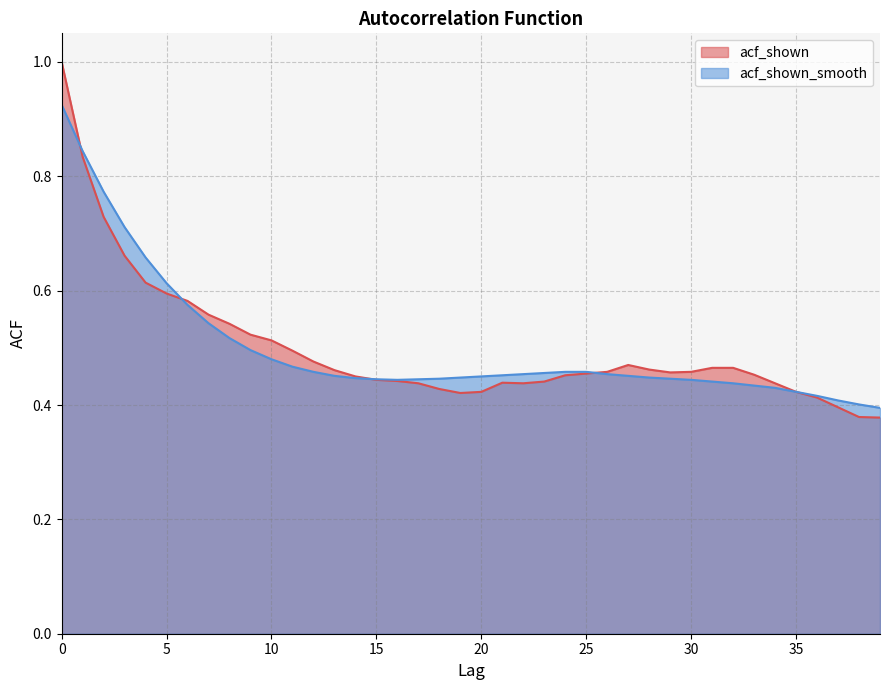

What is the maximum value for acf_shown_smooth?

0.9